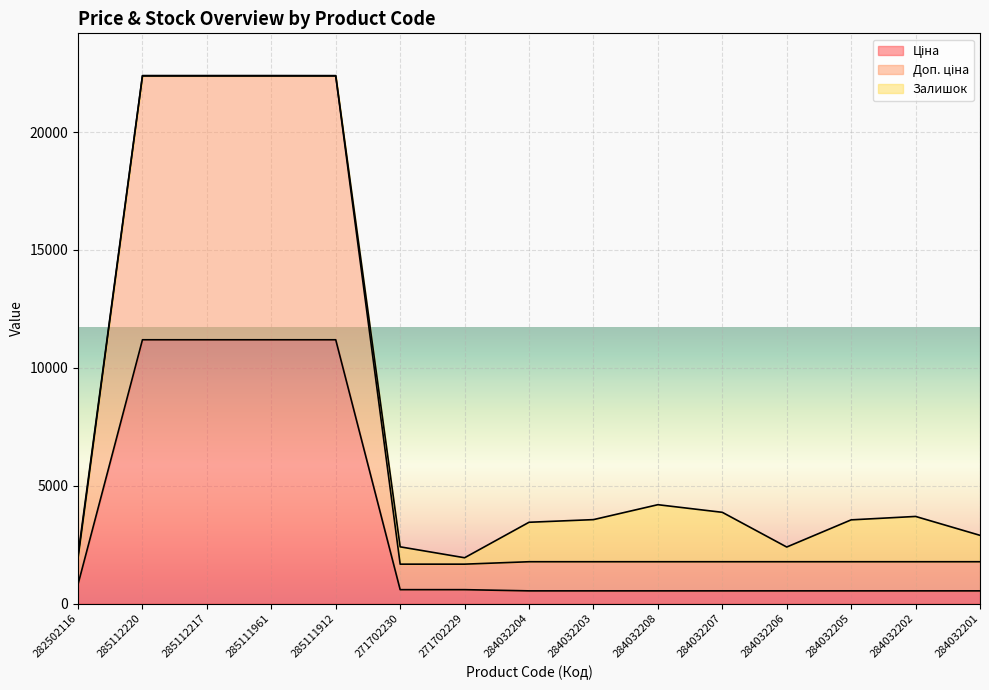

Count the number of categories in the chart.

15